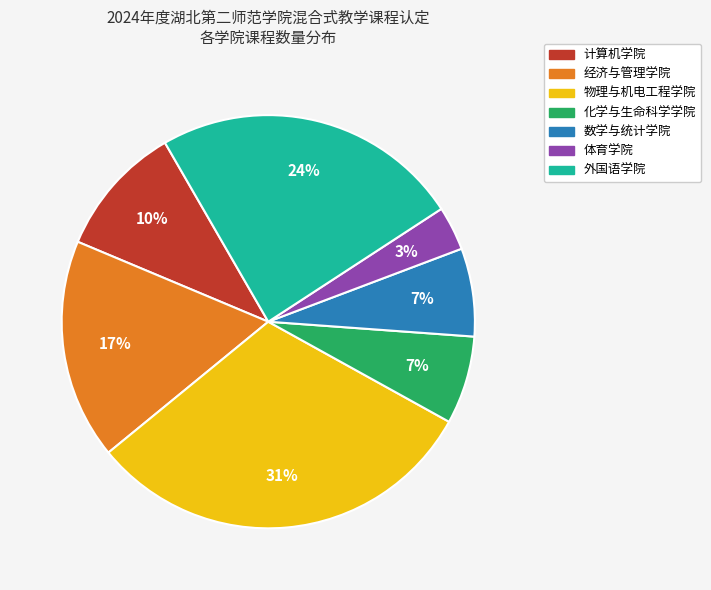

To the nearest percent, what portion does 经济与管理学院 represent?

17%